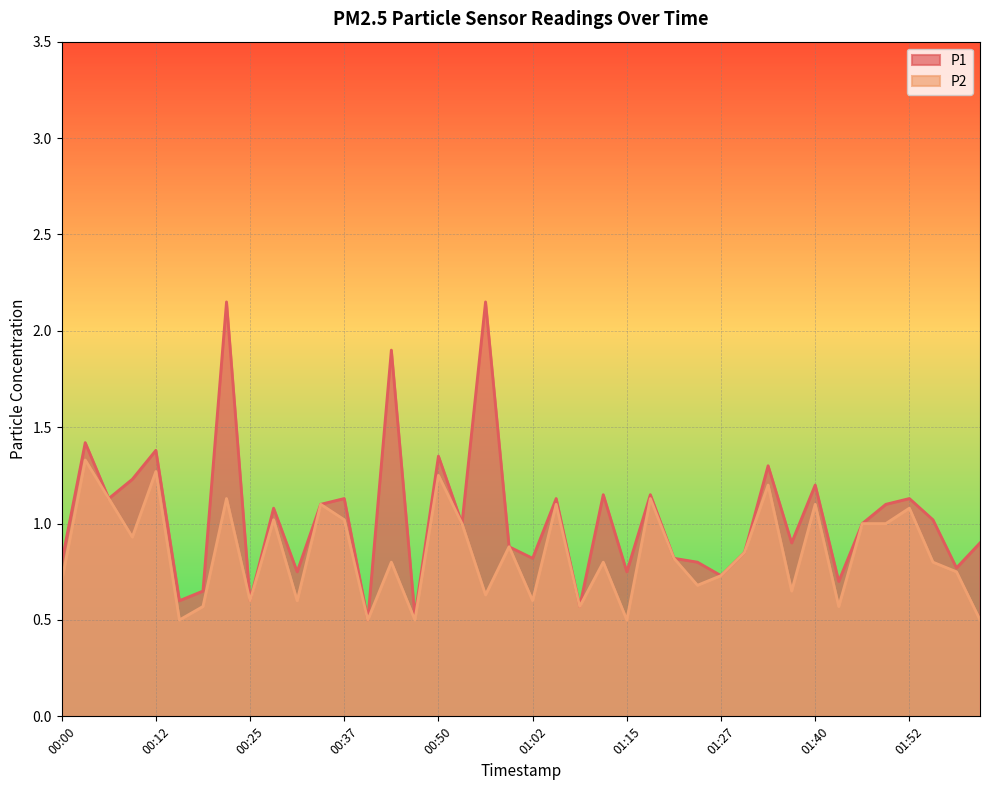

How many categories are shown in the chart?

40